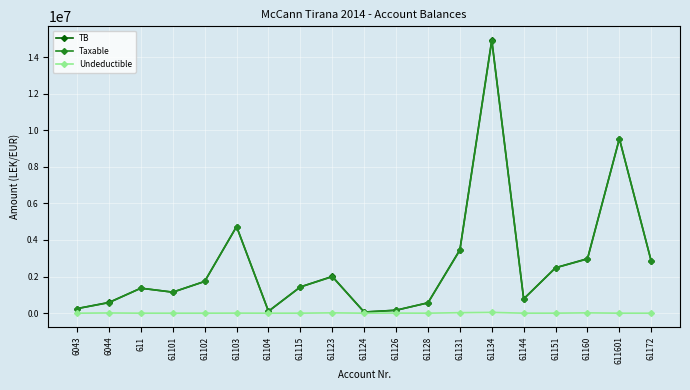

At how many categories does at least one series exceed 4448183?

3